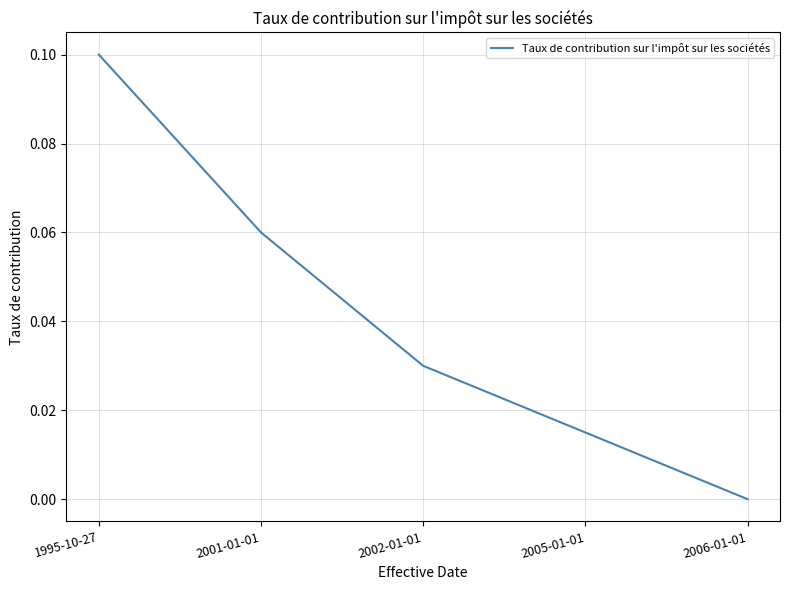

True or false: the data has more than 0 interior local peaks.

False